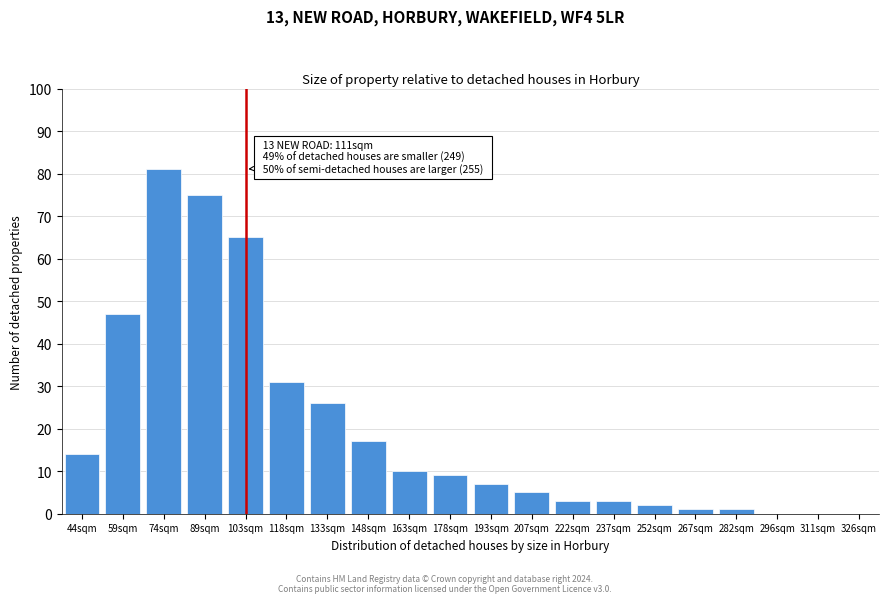

Reading left to right, extract all data points from this chart.

44sqm=14	59sqm=47	74sqm=81	89sqm=75	103sqm=65	118sqm=31	133sqm=26	148sqm=17	163sqm=10	178sqm=9	193sqm=7	207sqm=5	222sqm=3	237sqm=3	252sqm=2	267sqm=1	282sqm=1	296sqm=0	311sqm=0	326sqm=0